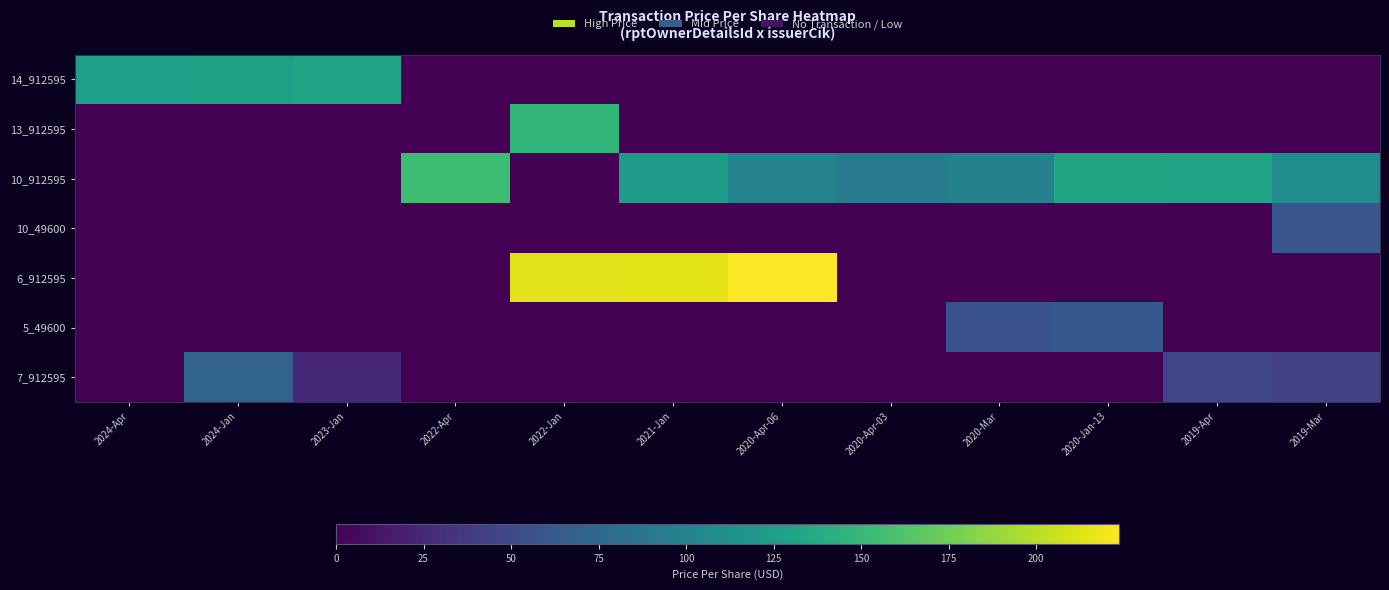

Rank the series at 2024-Jan from highest to lowest value.

14_912595, 7_912595, 13_912595, 10_912595, 10_49600, 6_912595, 5_49600